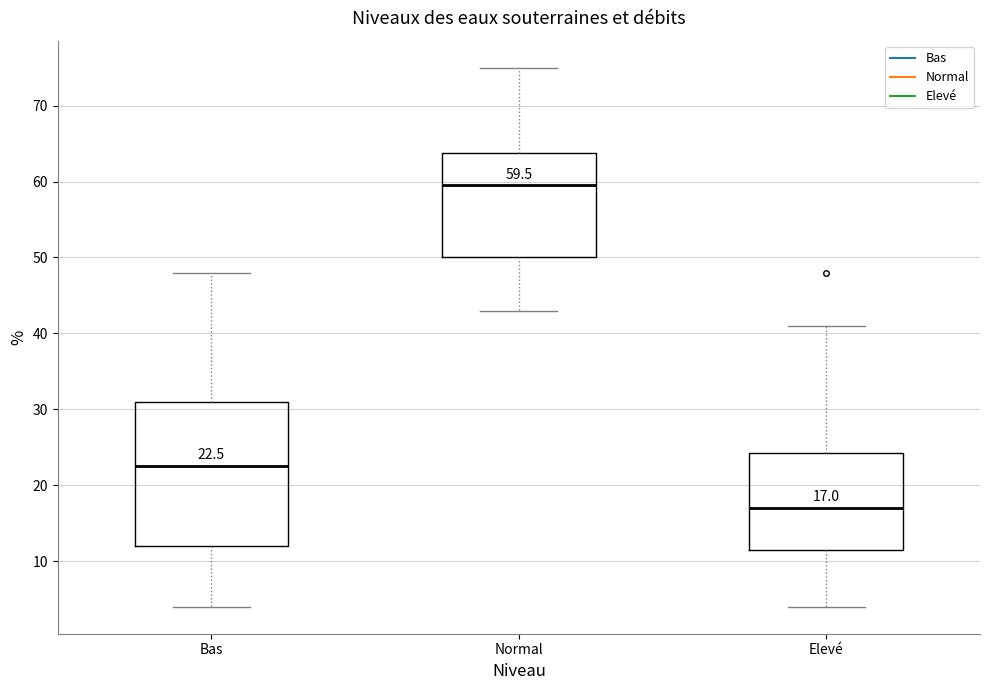

Which box is the tallest, from its lower edge to its upper edge?

Bas